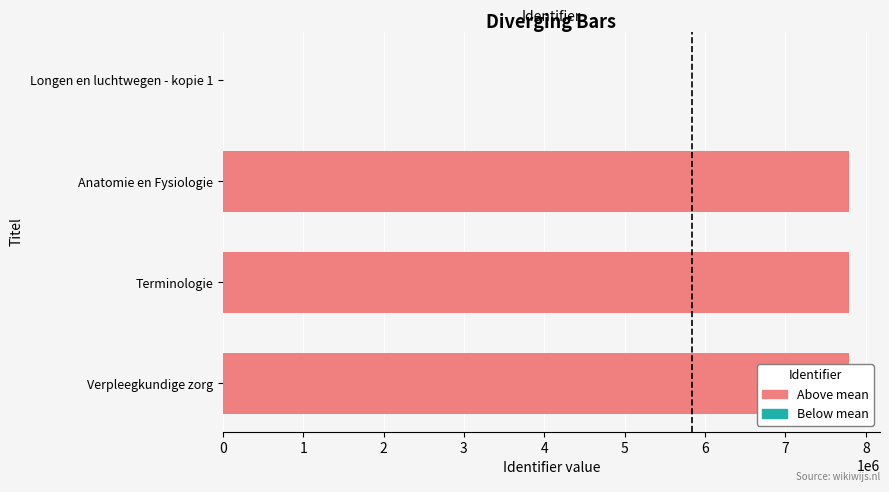

How many values in the Above mean series exceed 7786764?

1